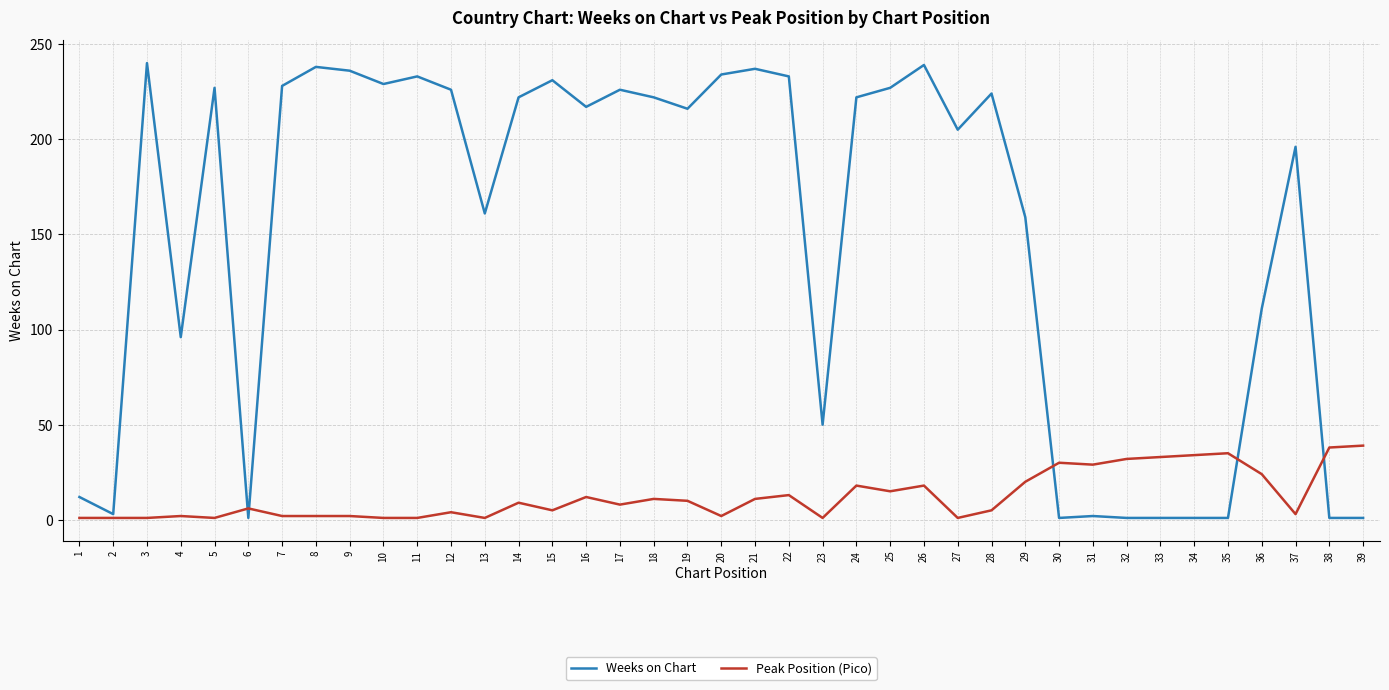

Rank the series by their average value, from highest to lowest.

Weeks on Chart, Peak Position (Pico)